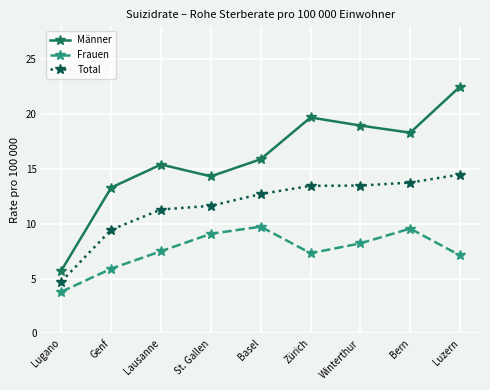

Which series has the largest range (max minus min)?

Männer